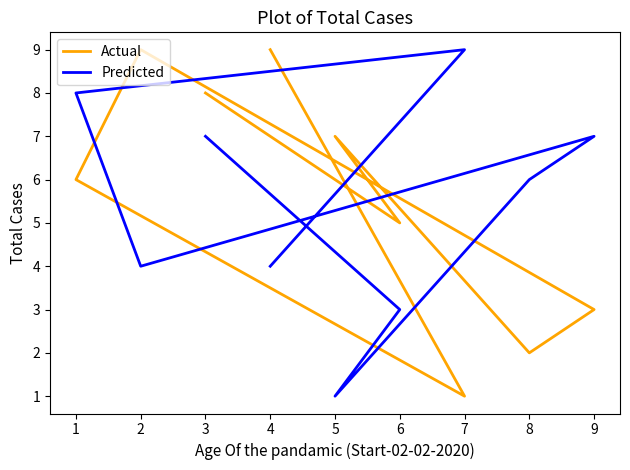

Which series ends up on top after the final intersection of Predicted and Actual?

Actual